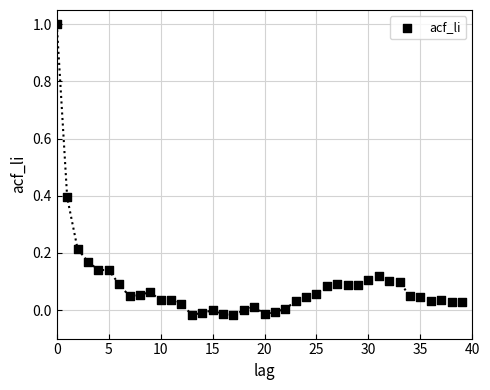

What is the range of Y values (max minus min)?

1.0